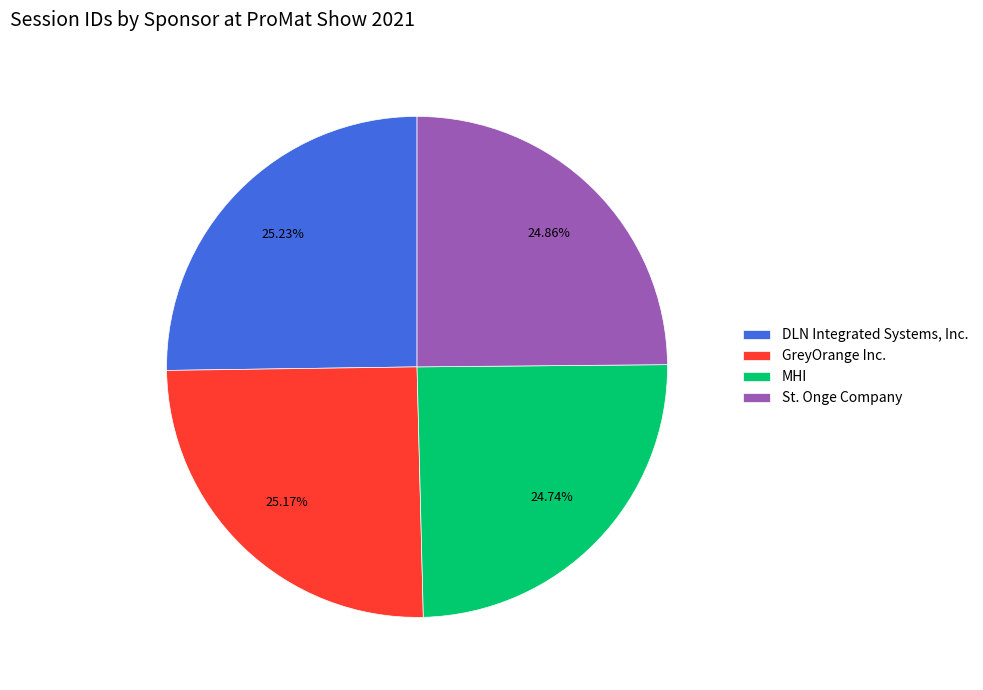

How many slices are in this pie chart?

4